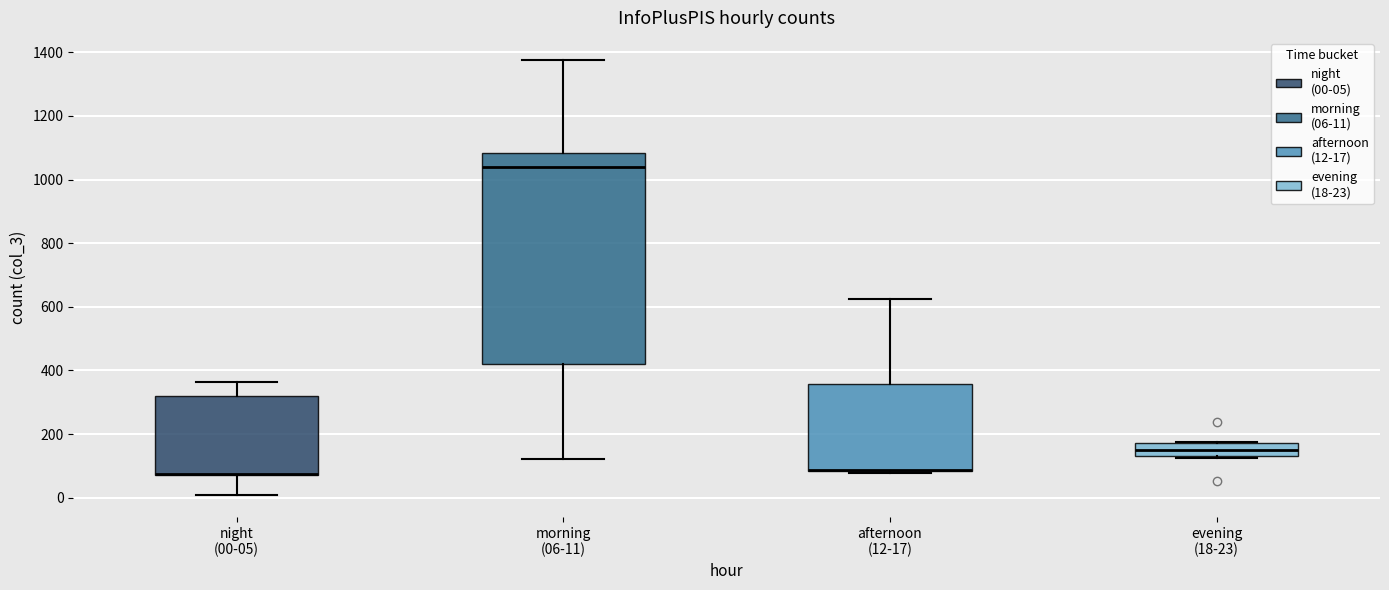

Where does the median line of the box for morning (06-11) sit on the y-axis? The values are not printed on the chart, so give them approximately, as read against the axis.

1040